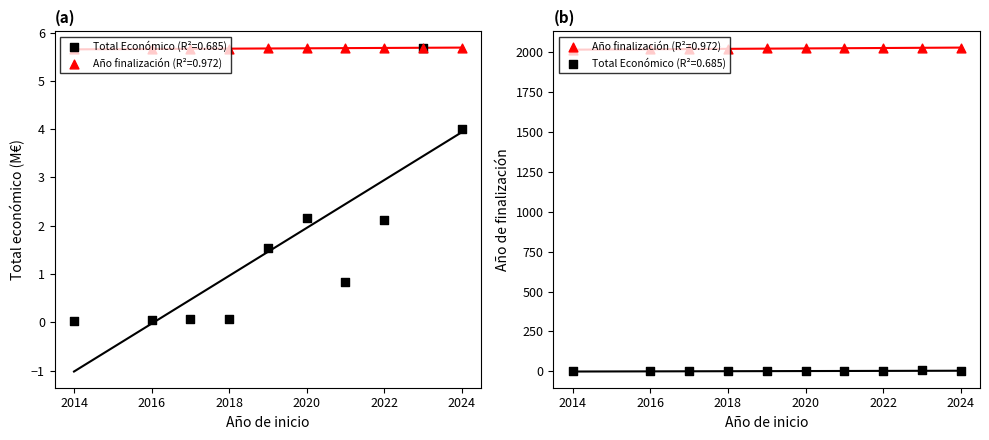

What is the total value across all series at 2014?

2015.0